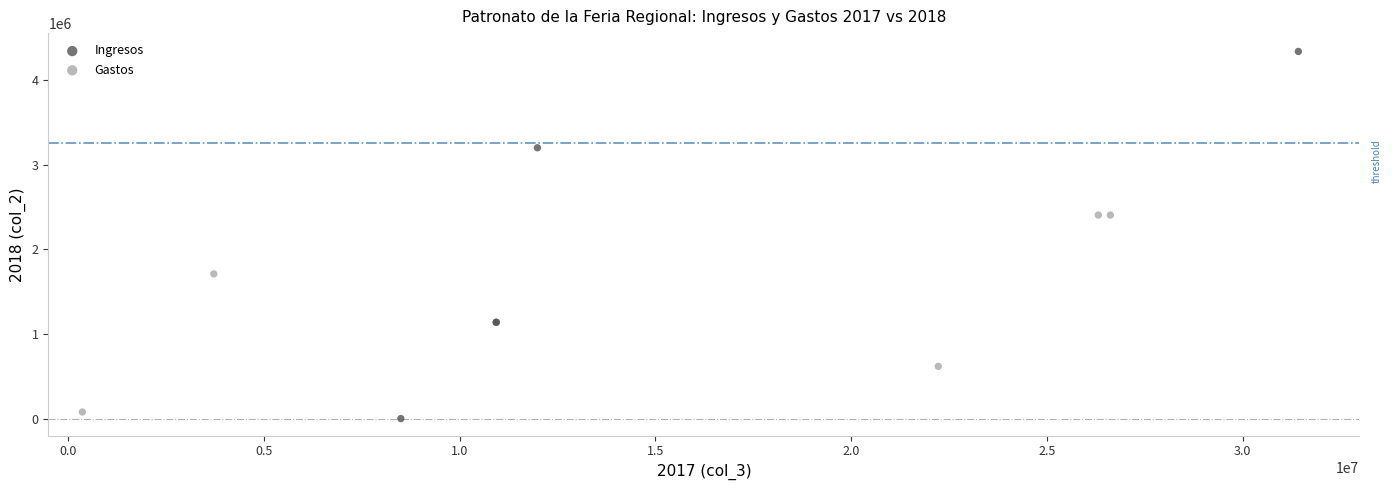

Which series has the largest Y range (max minus min)?

Ingresos